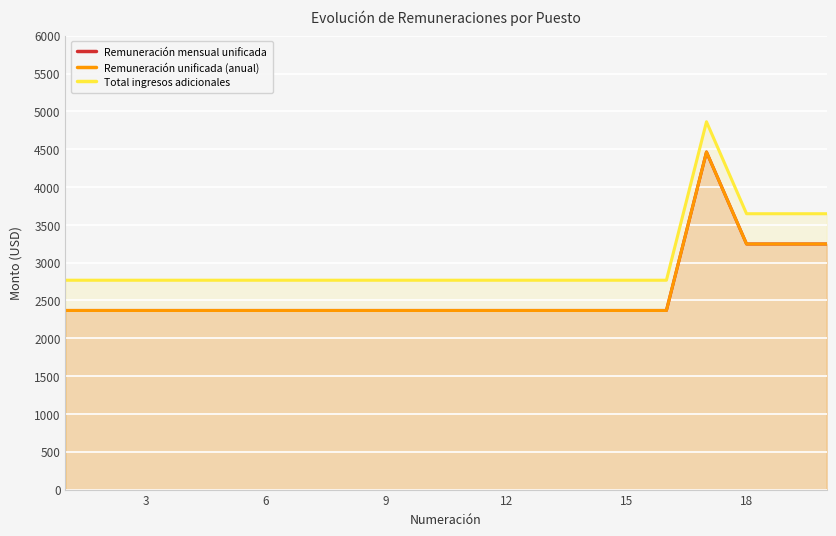

What is the smallest value displayed?

2368